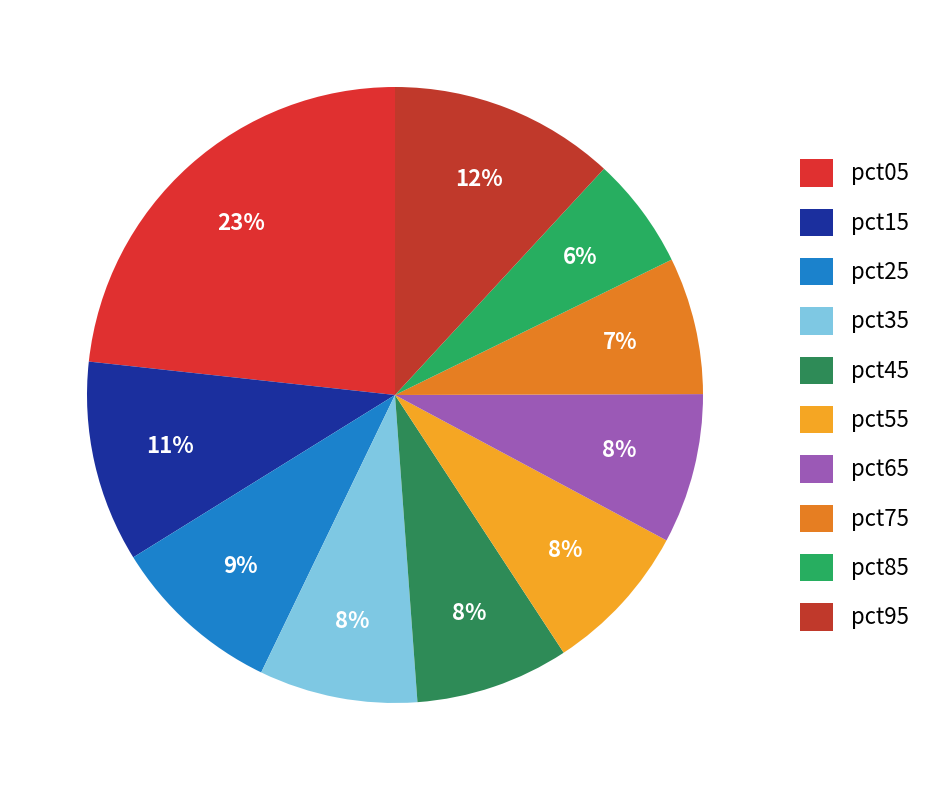

To the nearest percent, what is the difference between the largest and smallest slice percentages?

17%